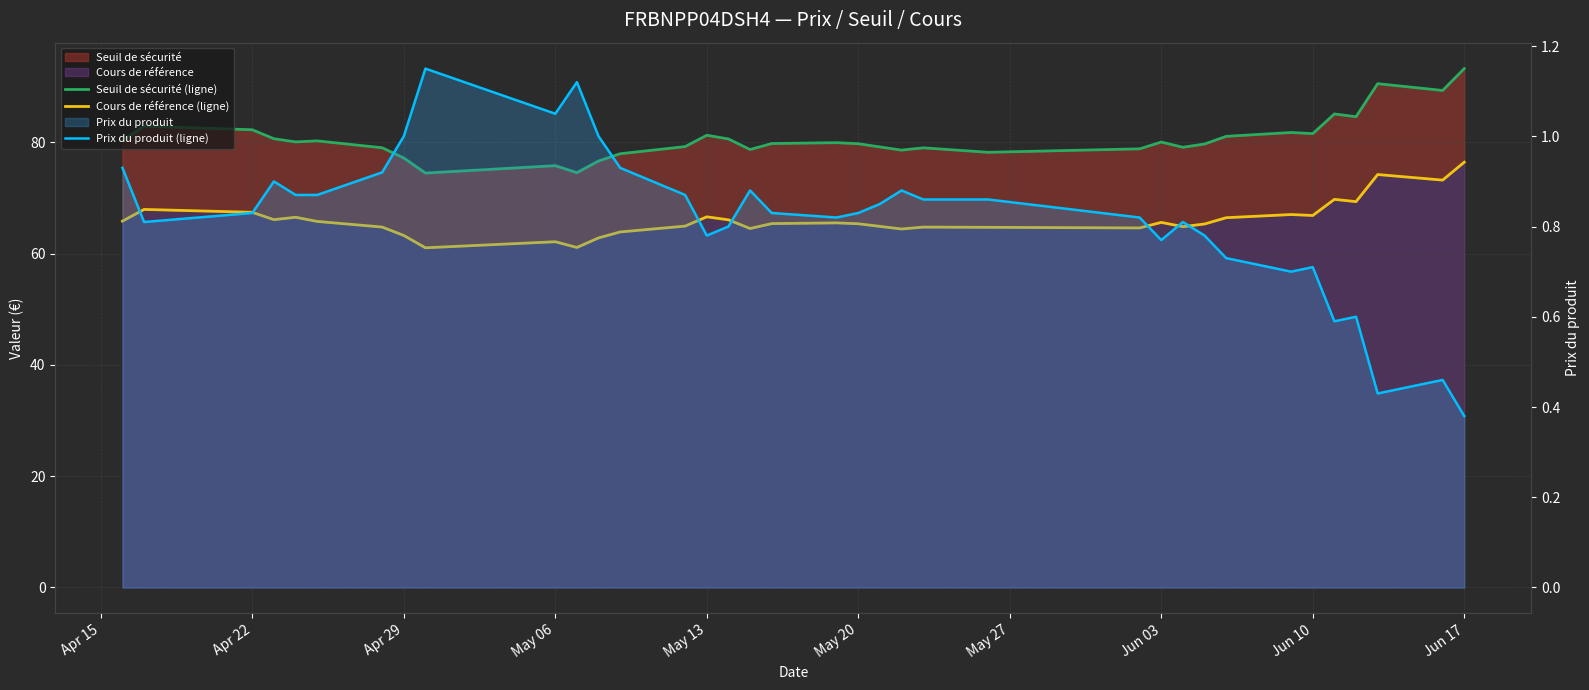

True or false: Seuil de sécurité (ligne) and Prix du produit (ligne) cross at least once.

False